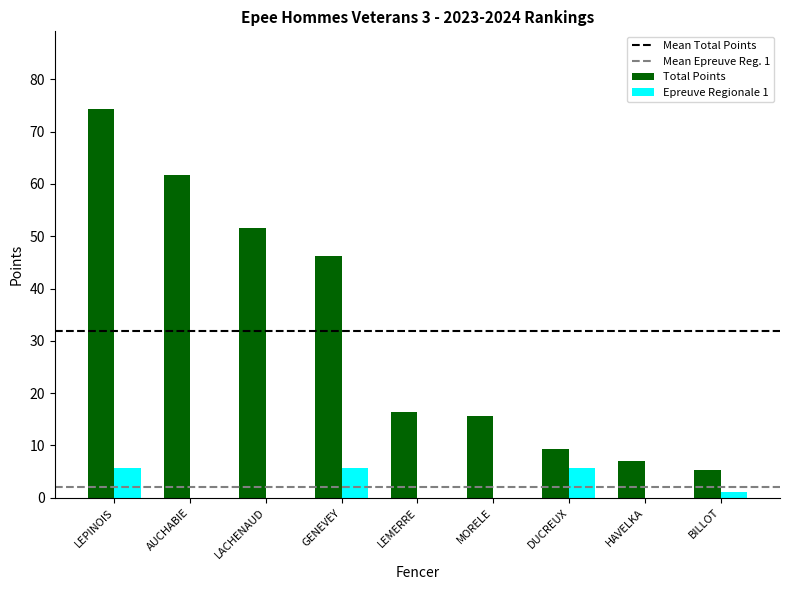

At which category is the sum across all series the highest?

LEPINOIS